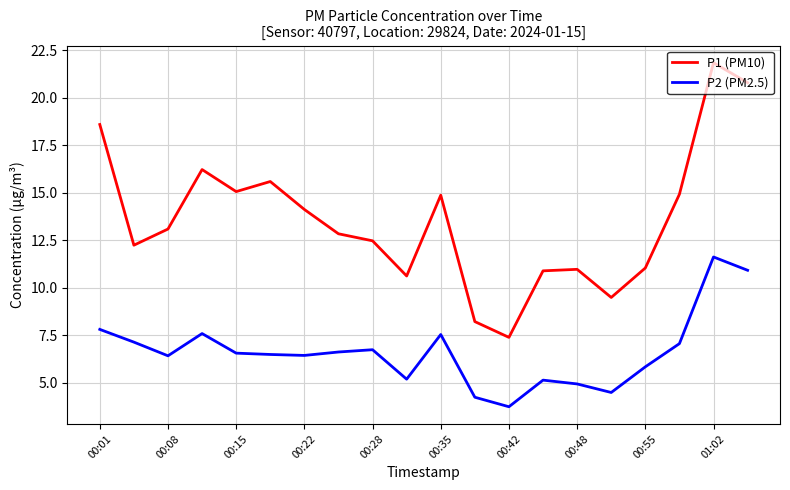

What is the minimum value for P2 (PM2.5)?

3.8